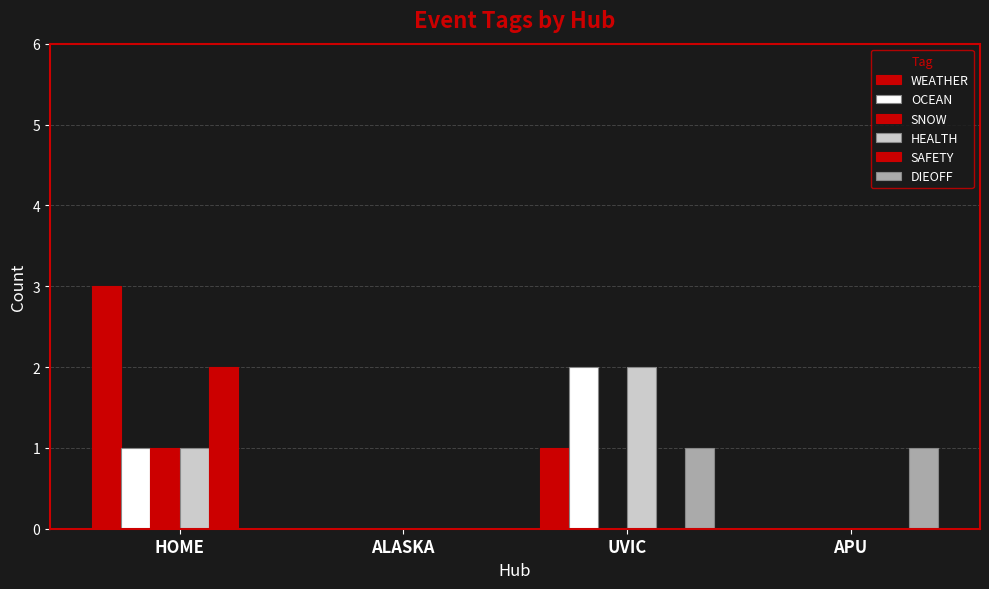

Which series has the largest total across all categories?

WEATHER